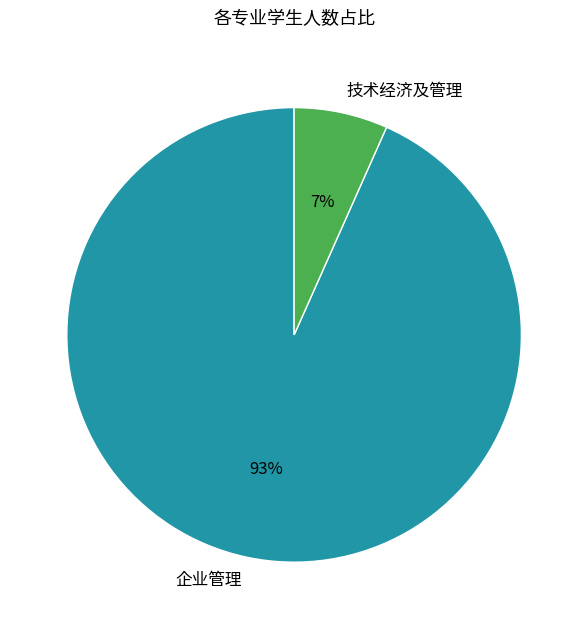

Rank the categories by value from highest to lowest.

企业管理, 技术经济及管理